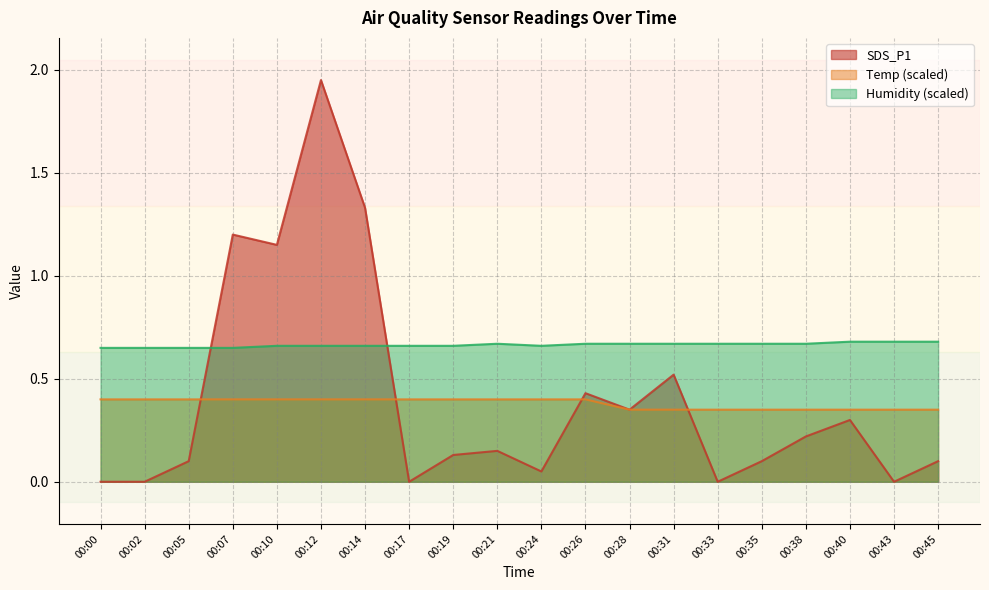

Reading right to left, what are all the values shown in this chart?

SDS_P1: 00:45=0.1	00:43=0.0	00:40=0.3	00:38=0.2	00:35=0.1	00:33=0.0	00:31=0.5	00:28=0.3	00:26=0.4	00:24=0.1	00:21=0.1	00:19=0.1	00:17=0.0	00:14=1.3	00:12=1.9	00:10=1.1	00:07=1.2	00:05=0.1	00:02=0.0	00:00=0.0
Temp: 00:45=0.3	00:43=0.3	00:40=0.3	00:38=0.3	00:35=0.3	00:33=0.3	00:31=0.3	00:28=0.3	00:26=0.4	00:24=0.4	00:21=0.4	00:19=0.4	00:17=0.4	00:14=0.4	00:12=0.4	00:10=0.4	00:07=0.4	00:05=0.4	00:02=0.4	00:00=0.4
Humidity: 00:45=0.7	00:43=0.7	00:40=0.7	00:38=0.7	00:35=0.7	00:33=0.7	00:31=0.7	00:28=0.7	00:26=0.7	00:24=0.7	00:21=0.7	00:19=0.7	00:17=0.7	00:14=0.7	00:12=0.7	00:10=0.7	00:07=0.7	00:05=0.7	00:02=0.7	00:00=0.7